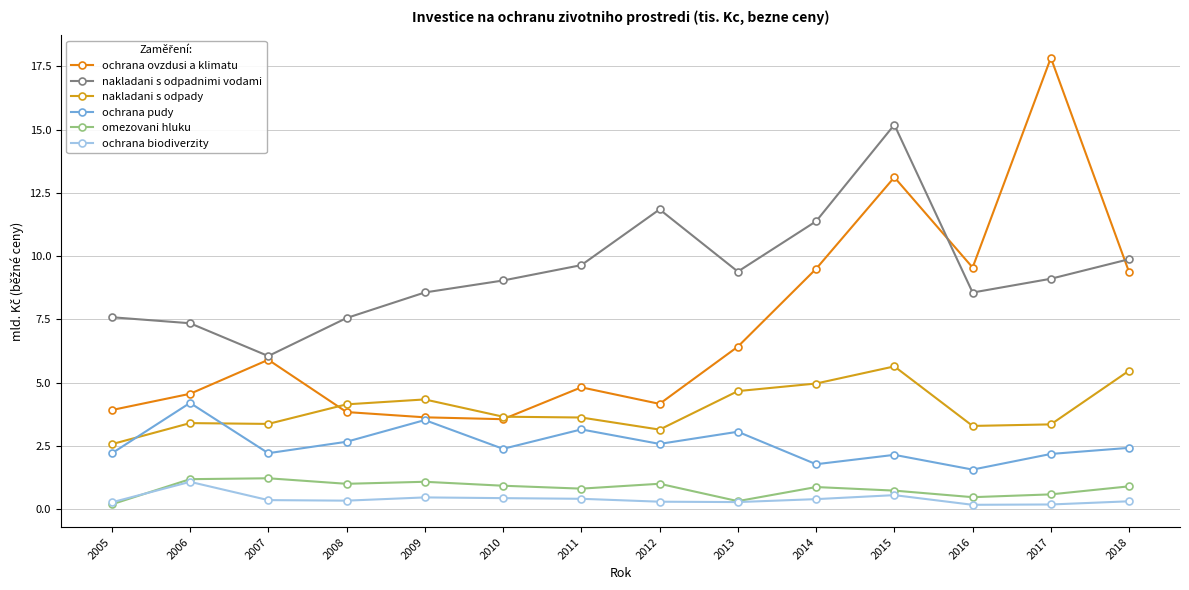

What are all the series names shown in the legend?

ochrana ovzdusi a klimatu, nakladani s odpadnimi vodami, nakladani s odpady, ochrana pudy, omezovani hluku, ochrana biodiverzity